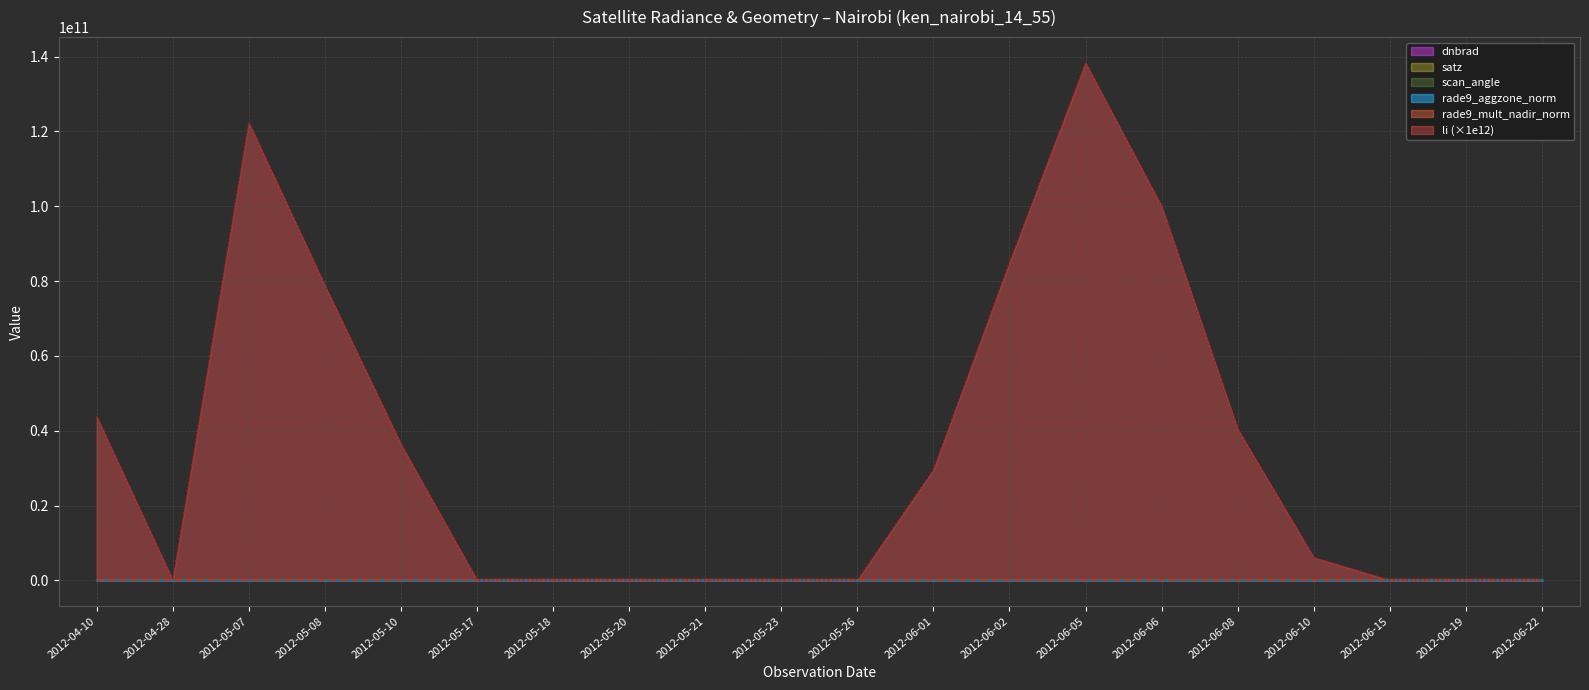

How many lines are shown in the chart?

6